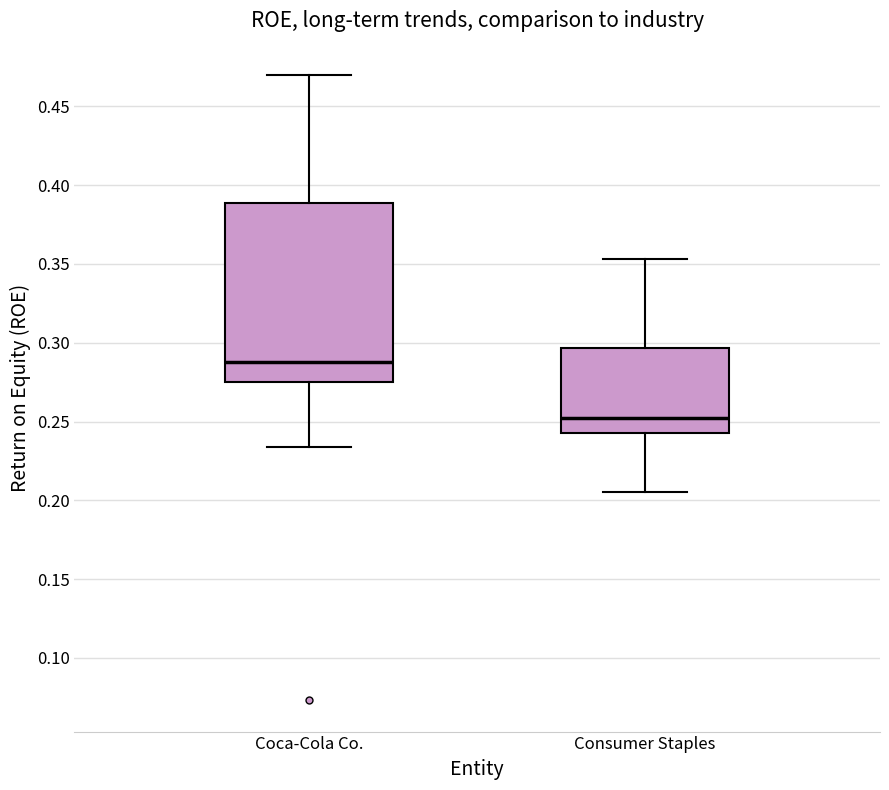

Where does the lower whisker of the box for Consumer Staples end on the y-axis? The values are not printed on the chart, so give them approximately, as read against the axis.

0.205